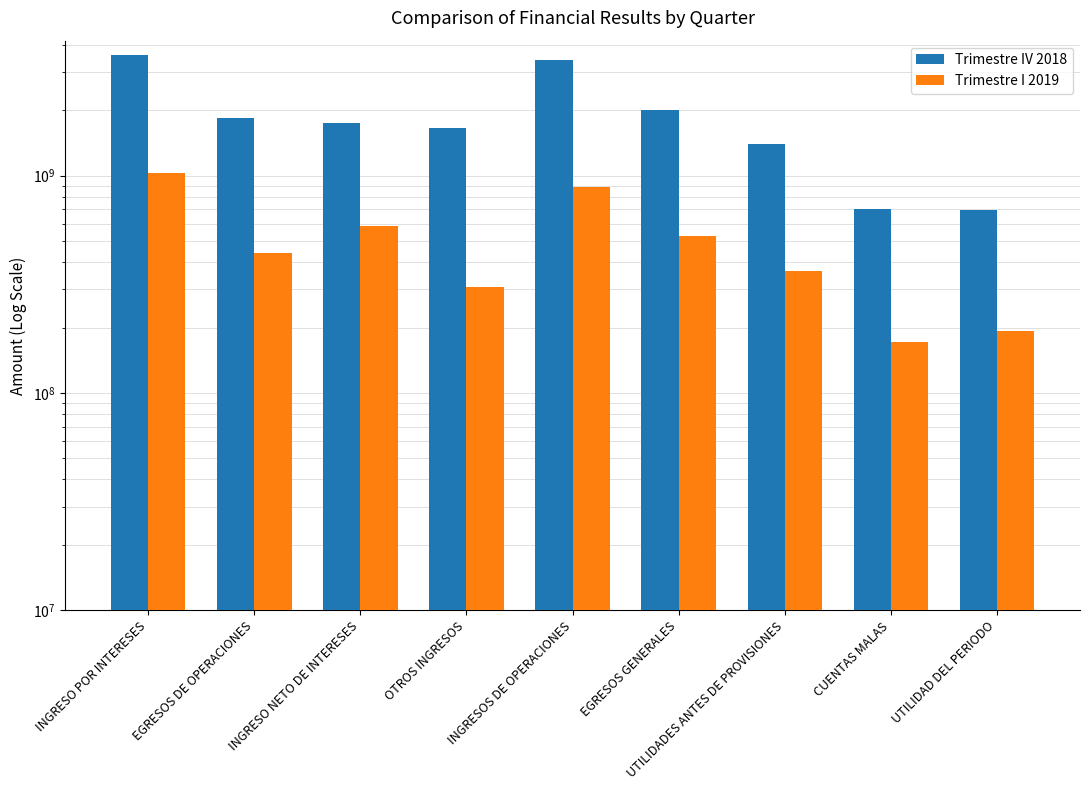

What are all the series names shown in the legend?

Trimestre IV 2018, Trimestre I 2019